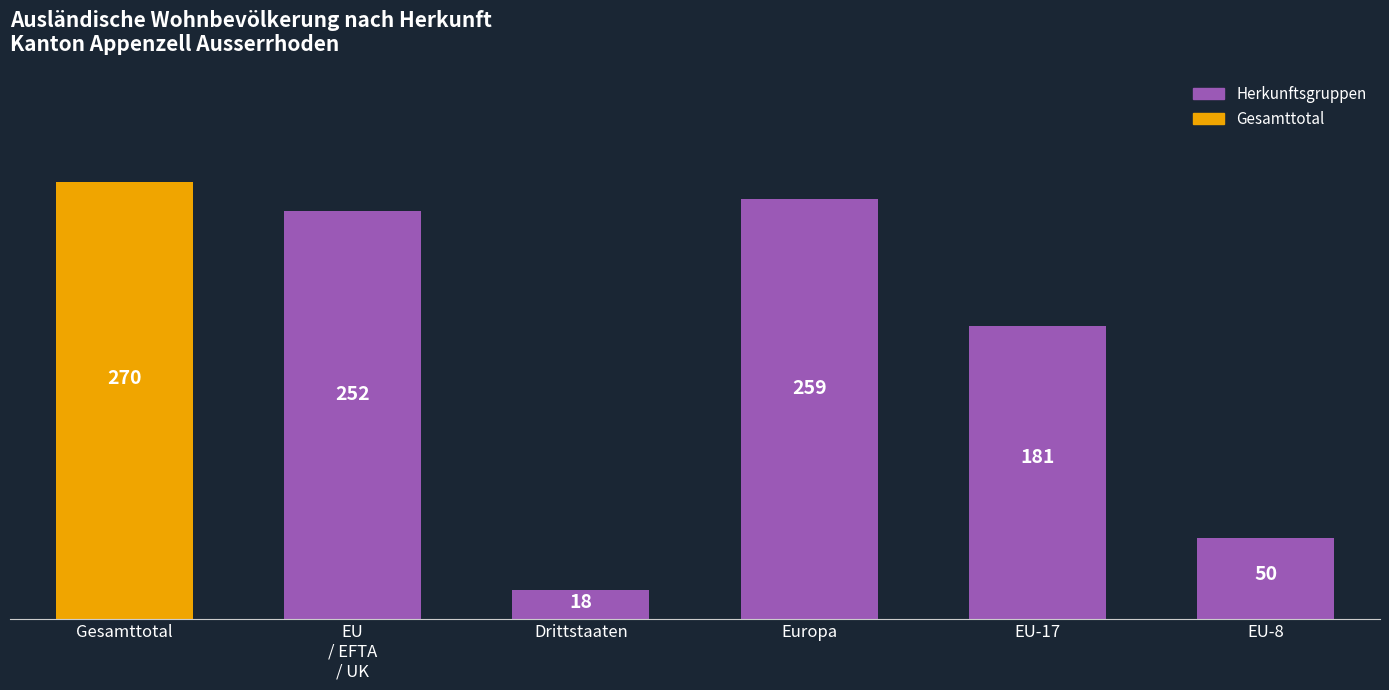

Reading left to right, extract all data points from this chart.

270	252	18	259	181	50